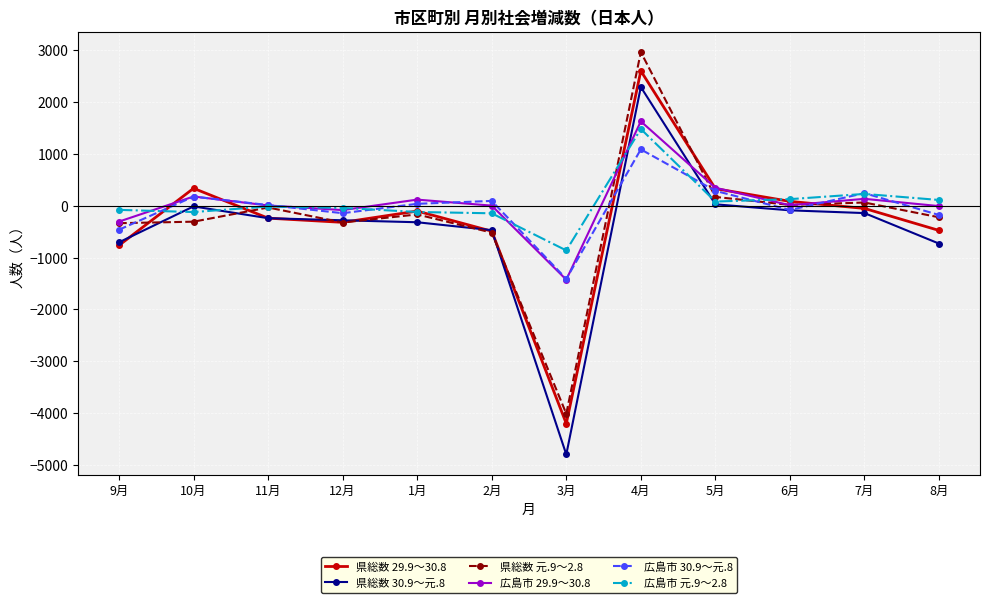

List the series in order of their peak value, highest first.

県総数 元.9～2.8, 県総数 29.9～30.8, 県総数 30.9～元.8, 広島市 29.9～30.8, 広島市 元.9～2.8, 広島市 30.9～元.8